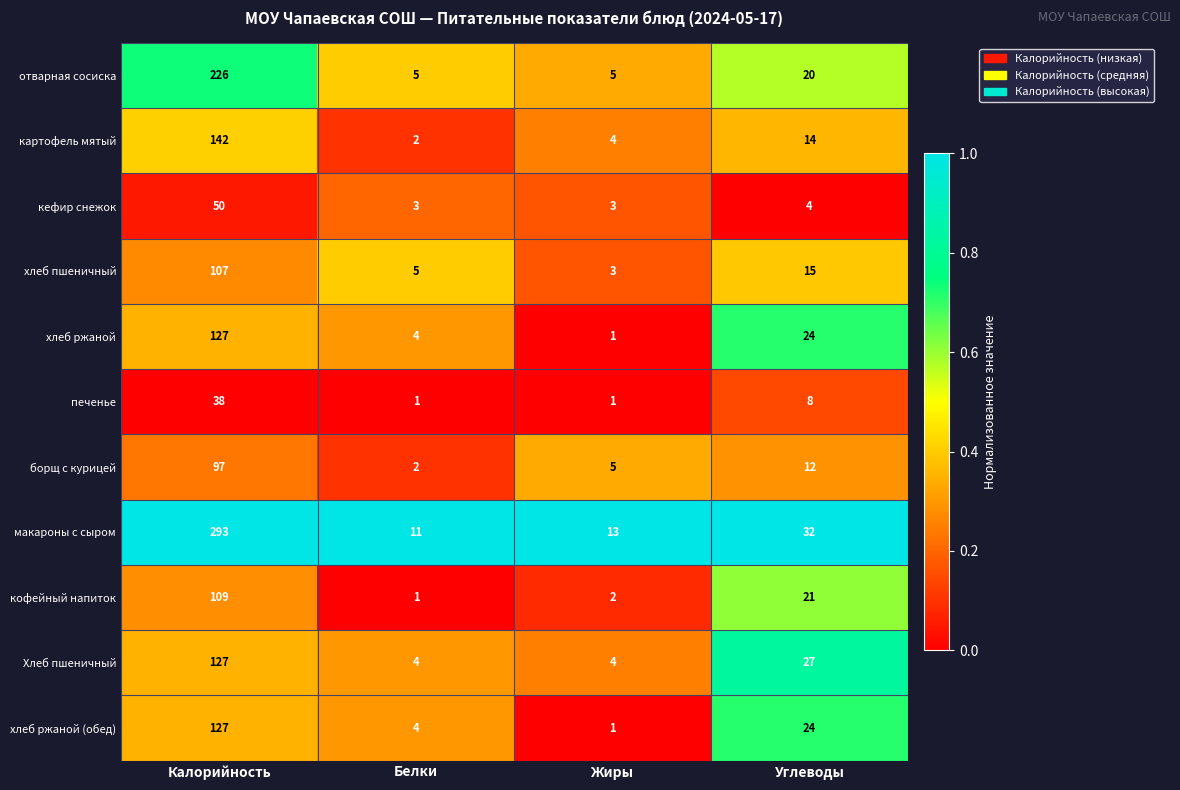

The value of печенье at Калорийность is 13. True or false?

False